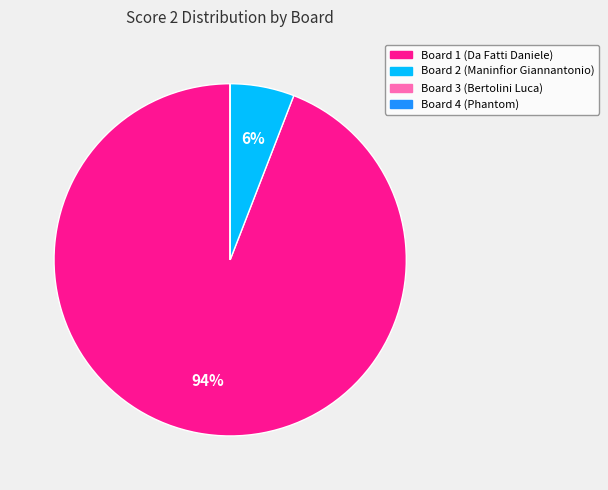

To the nearest percent, what is the difference between the Board 2 (Maninfior Giannantonio) and Board 1 (Da Fatti Daniele) slice percentages?

88%